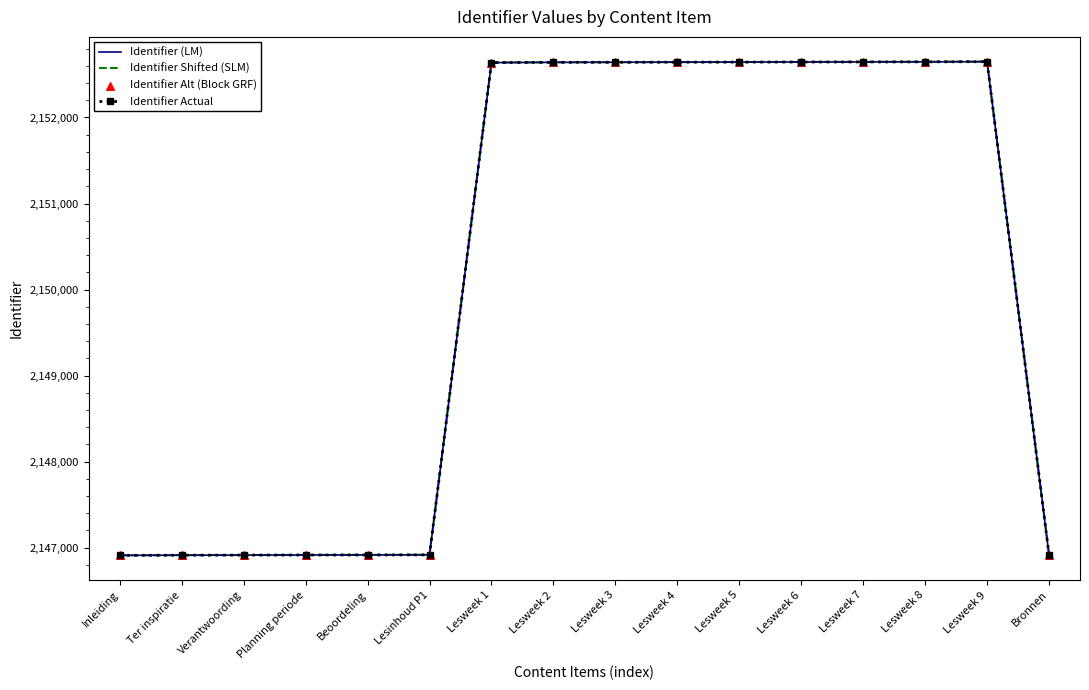

What is the total value across all series at Planning periode?

8587652